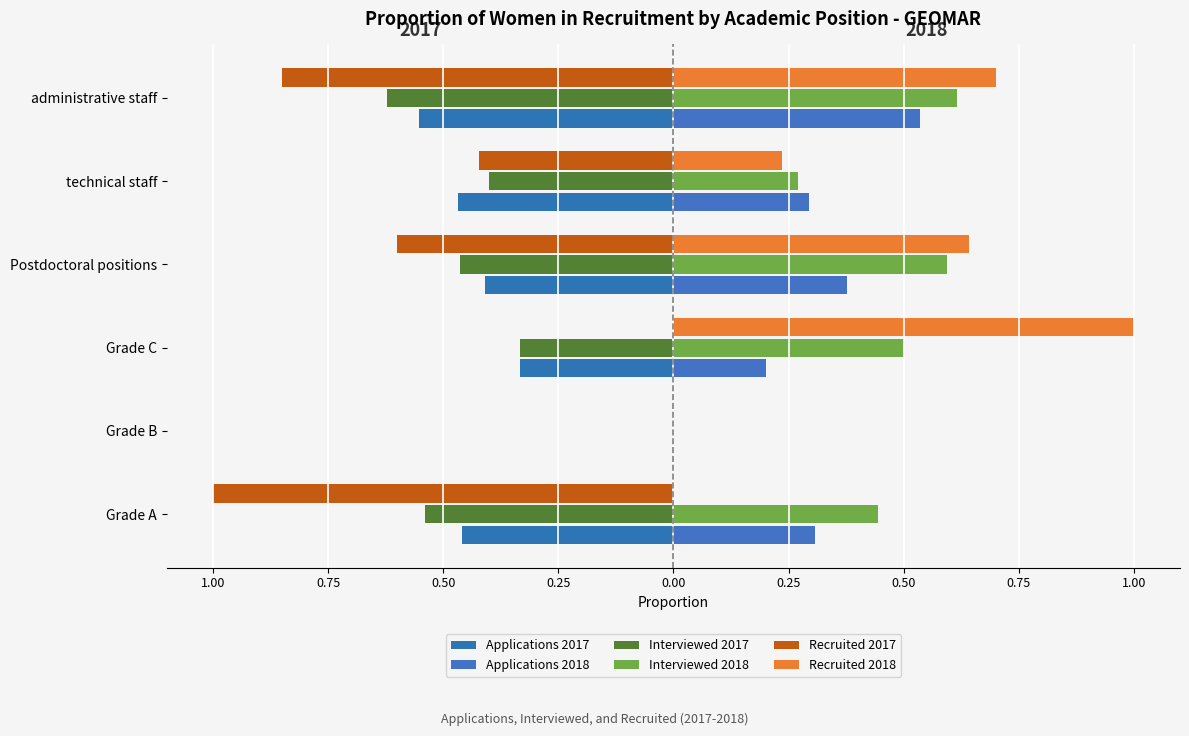

What is the value of the Applications 2018 bar at the 1st from the left?

0.3